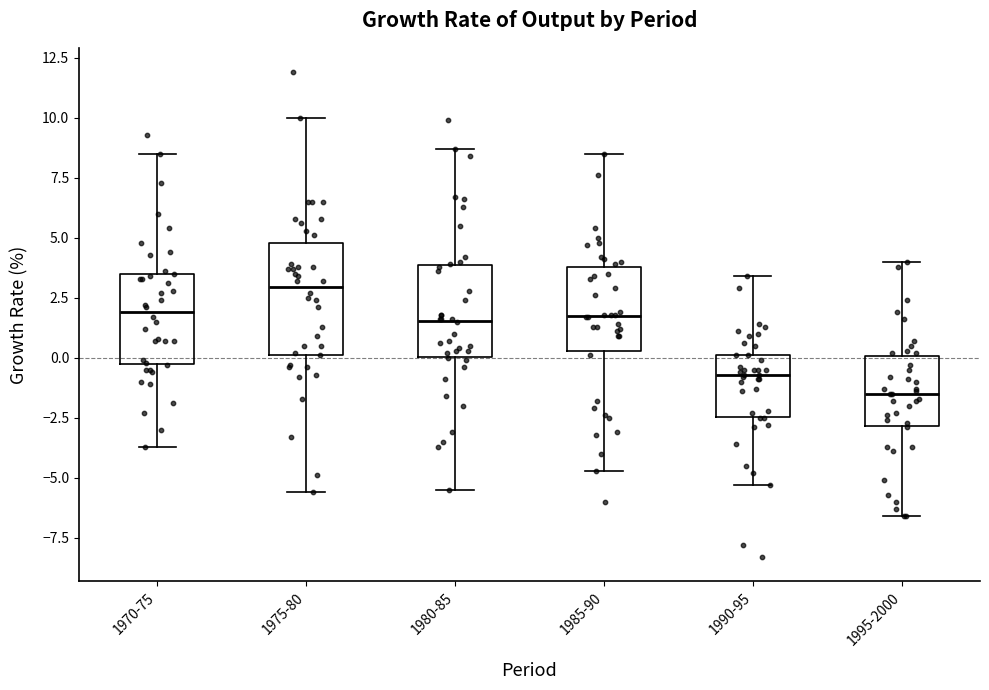

Comparing the boxes themselves (not the whiskers), which one is the tallest?

1975-80